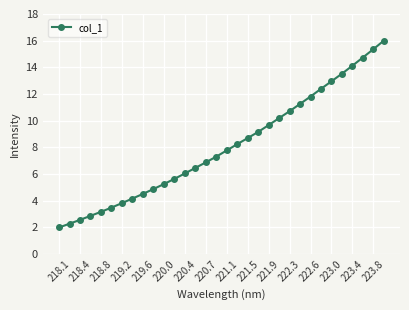

What is the value of the 9th point from the left?

4.5